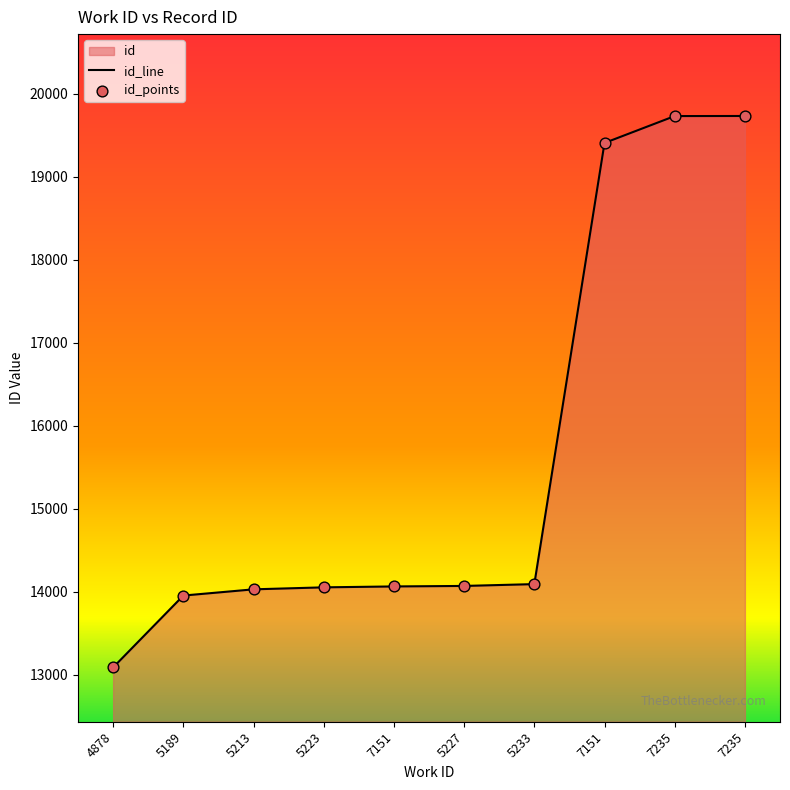

What is the change in value from 5227 to 7235?

+5662